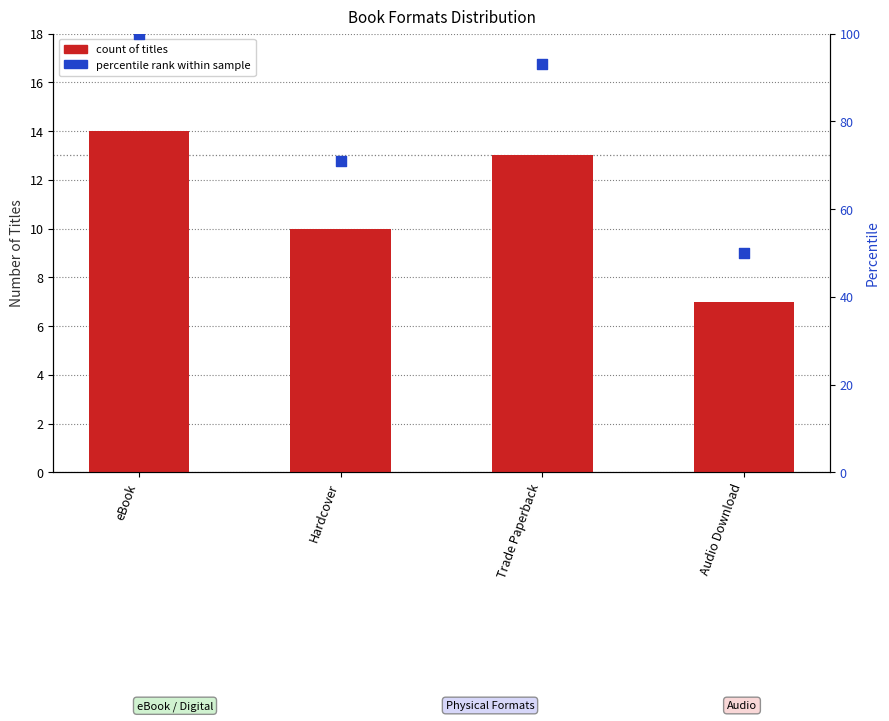

Which series has the widest spread of Y values?

percentile rank within sample